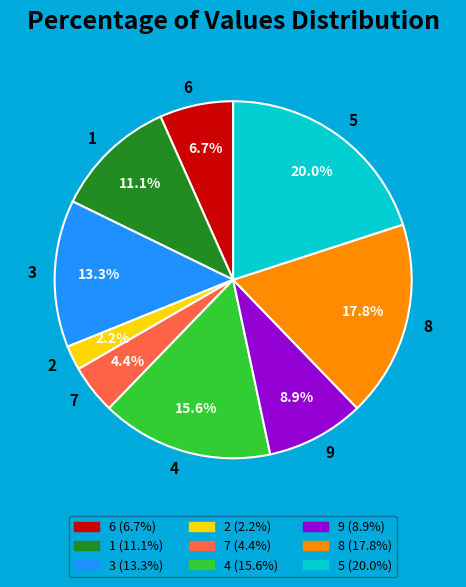

What is the total percentage of 7 and 6?

11.1%